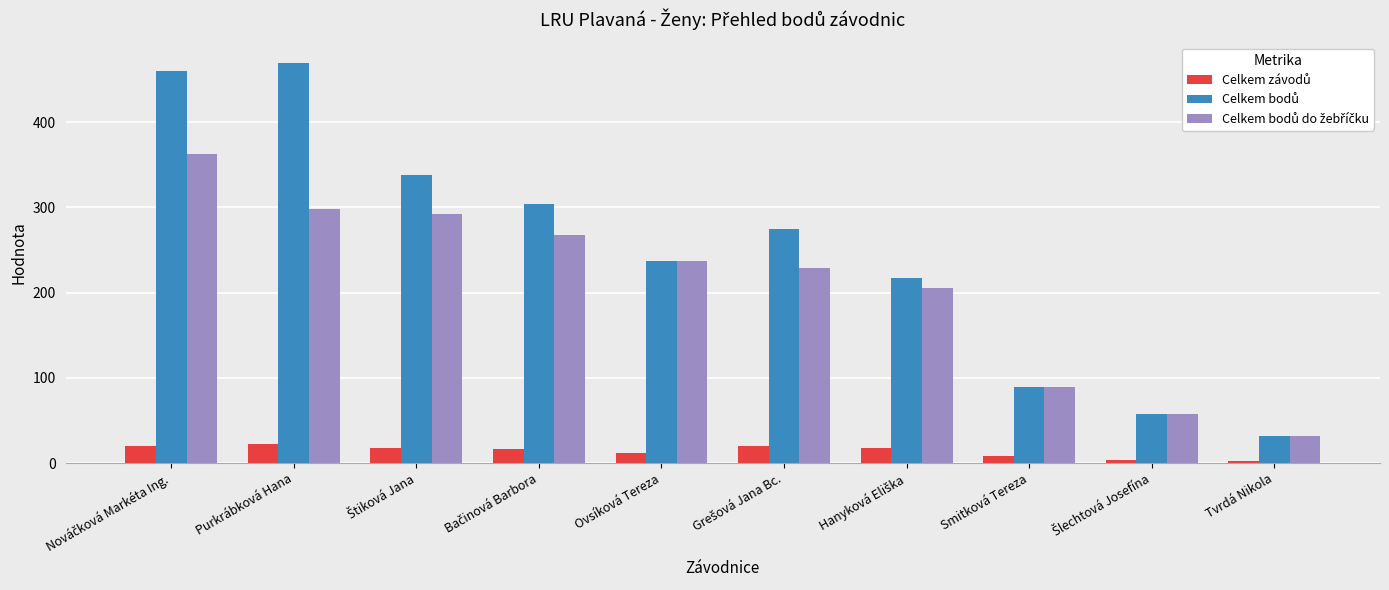

How many bars are there in total?

30